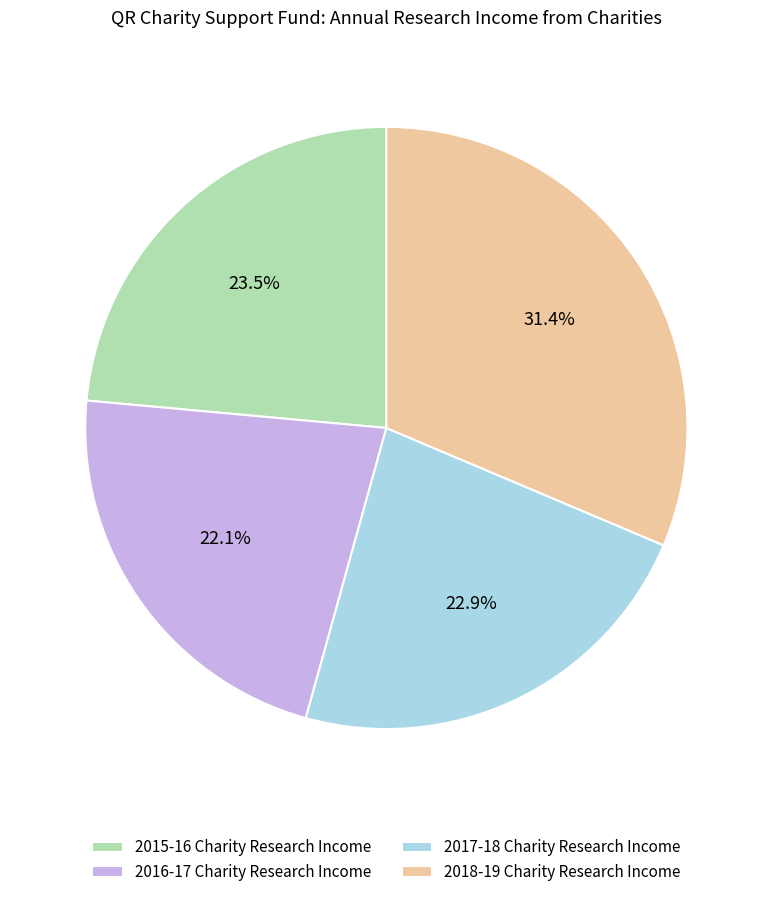

To the nearest percent, what is the average slice percentage?

25%